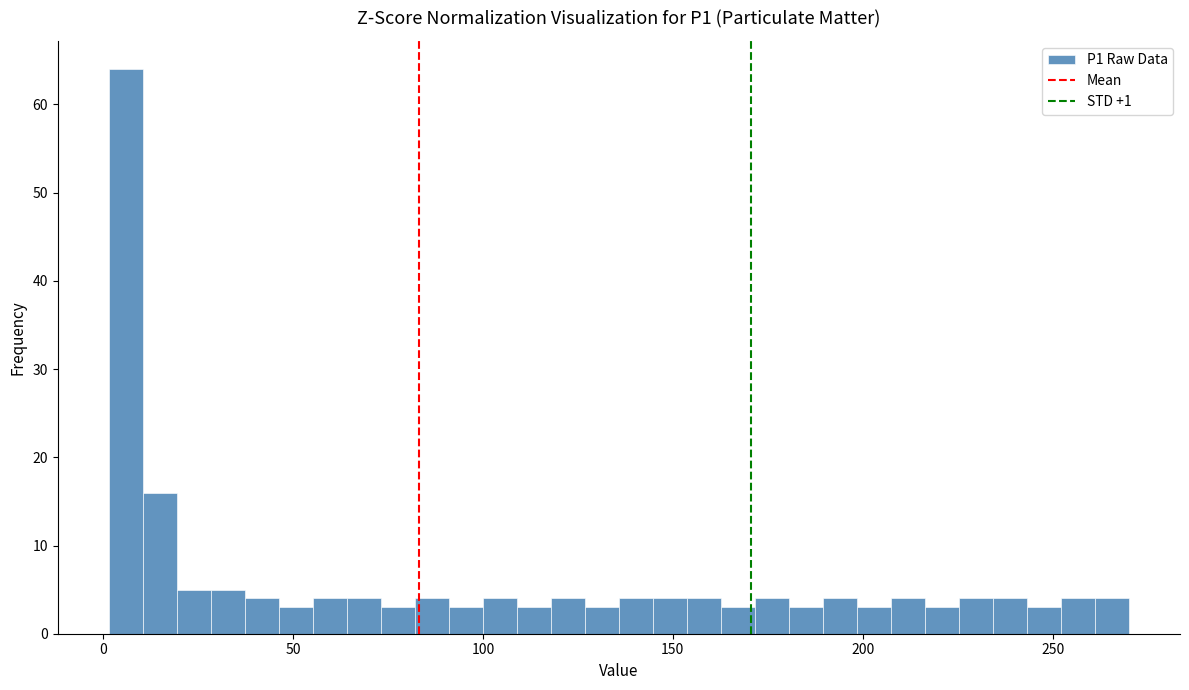

Read against the x-axis, roughly where is the centre of the tallest bar?

5